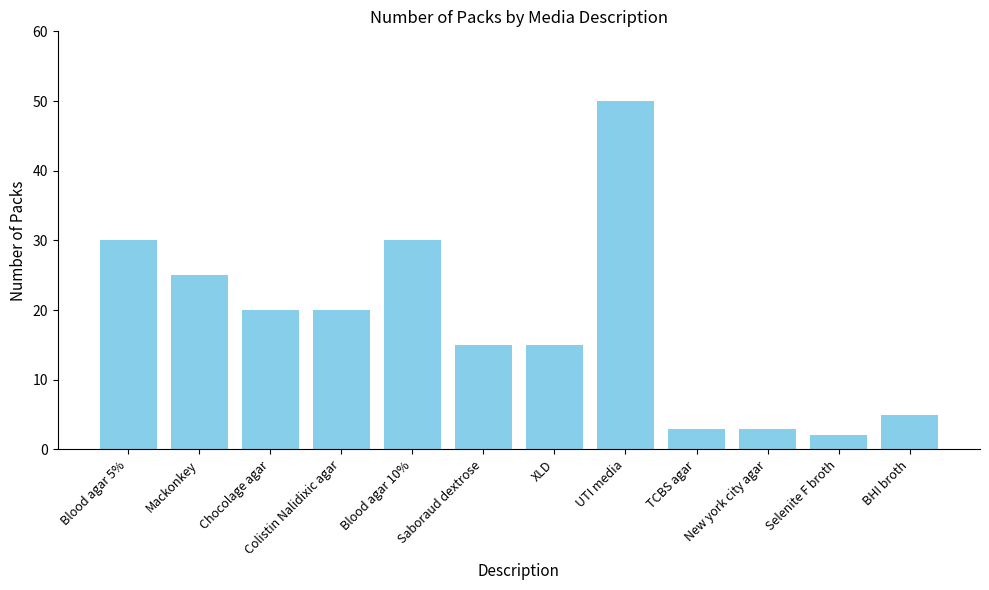

What is the sum of the values at Mackonkey and Blood agar 5%?

55